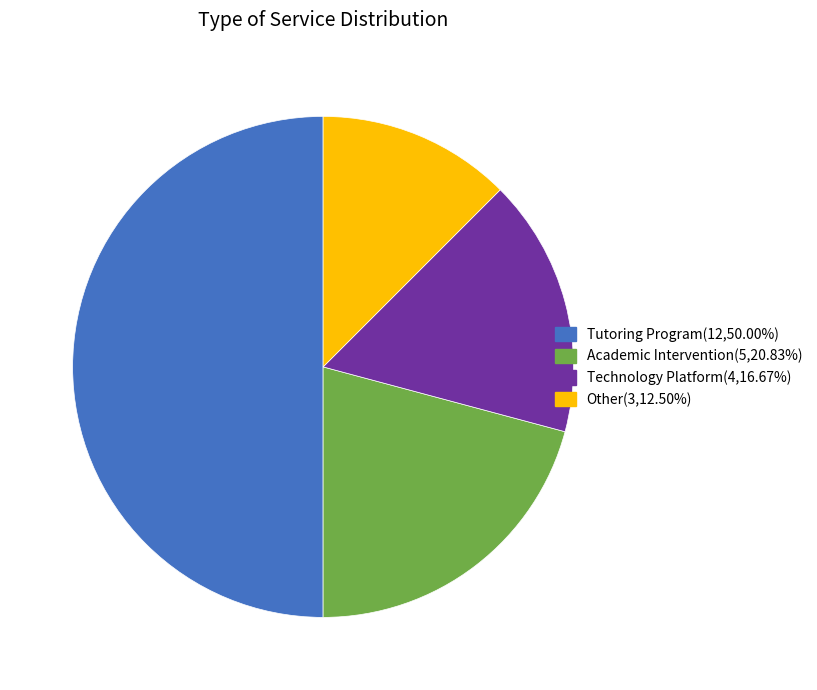

Which has a higher value, Tutoring Program or Other?

Tutoring Program